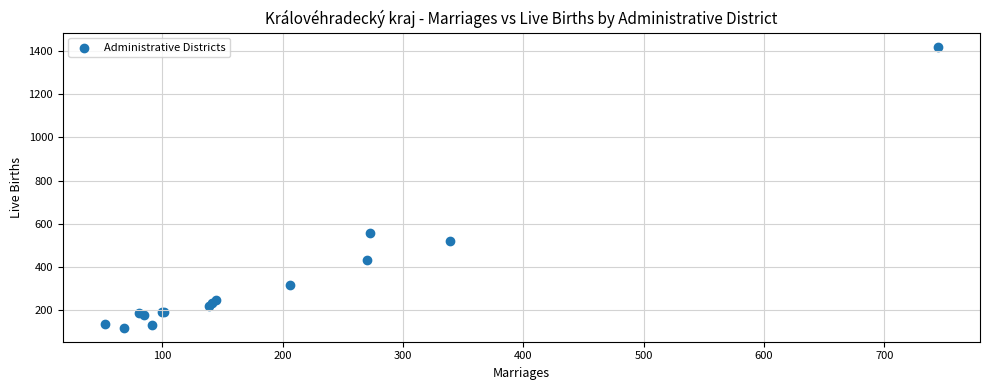

What Y value in the scatter plot is closest to 769?

556